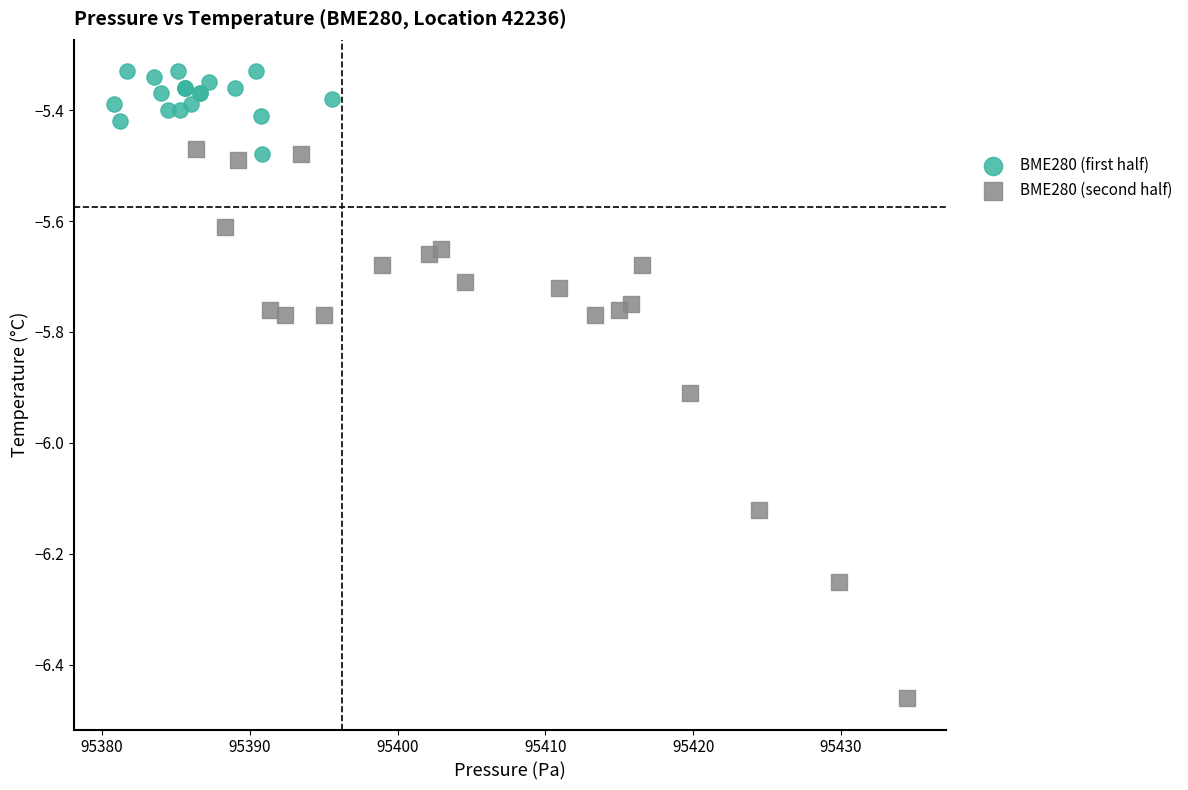

Which series contains the lowest Y value?

BME280 (second half)